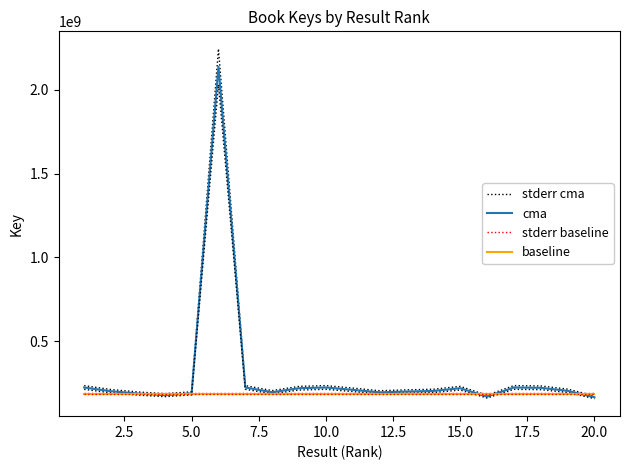

What is the sum of all cma values?

5975659967.0